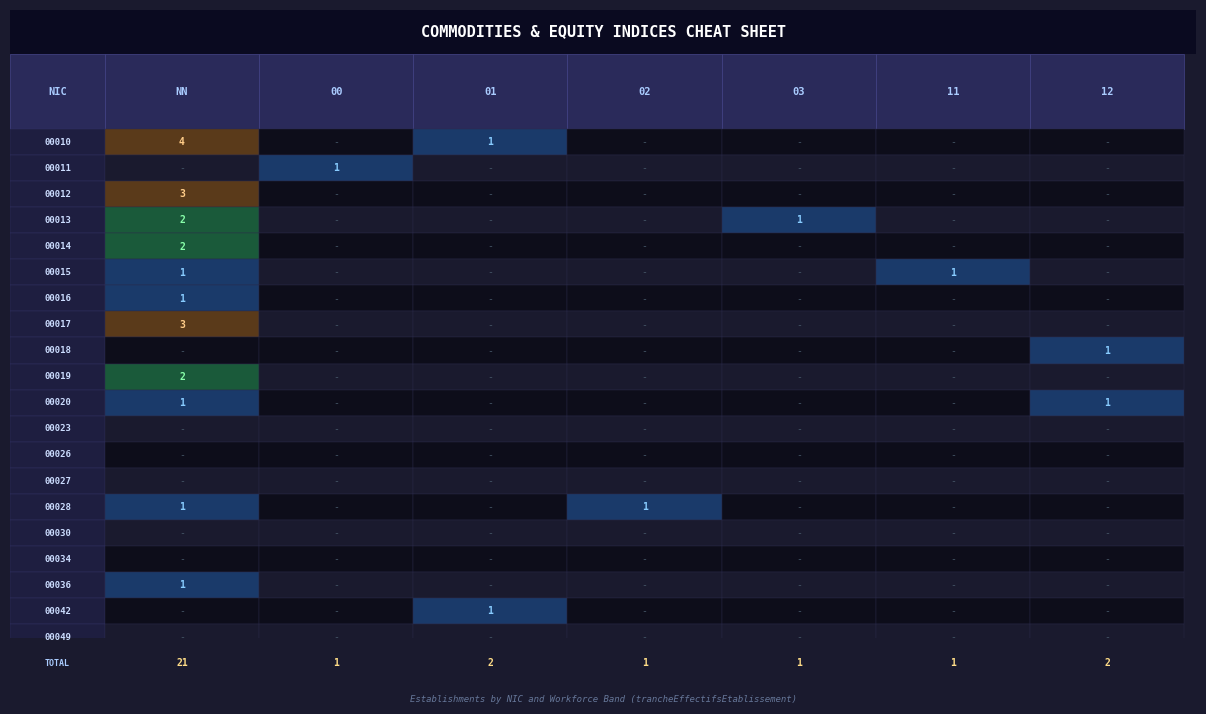

At how many categories does at least one series exceed 0?

7